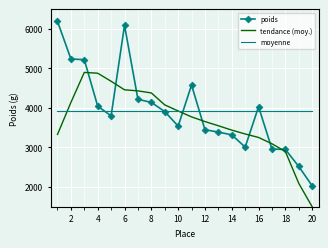

What is the highest value of the poids series?

6190.0